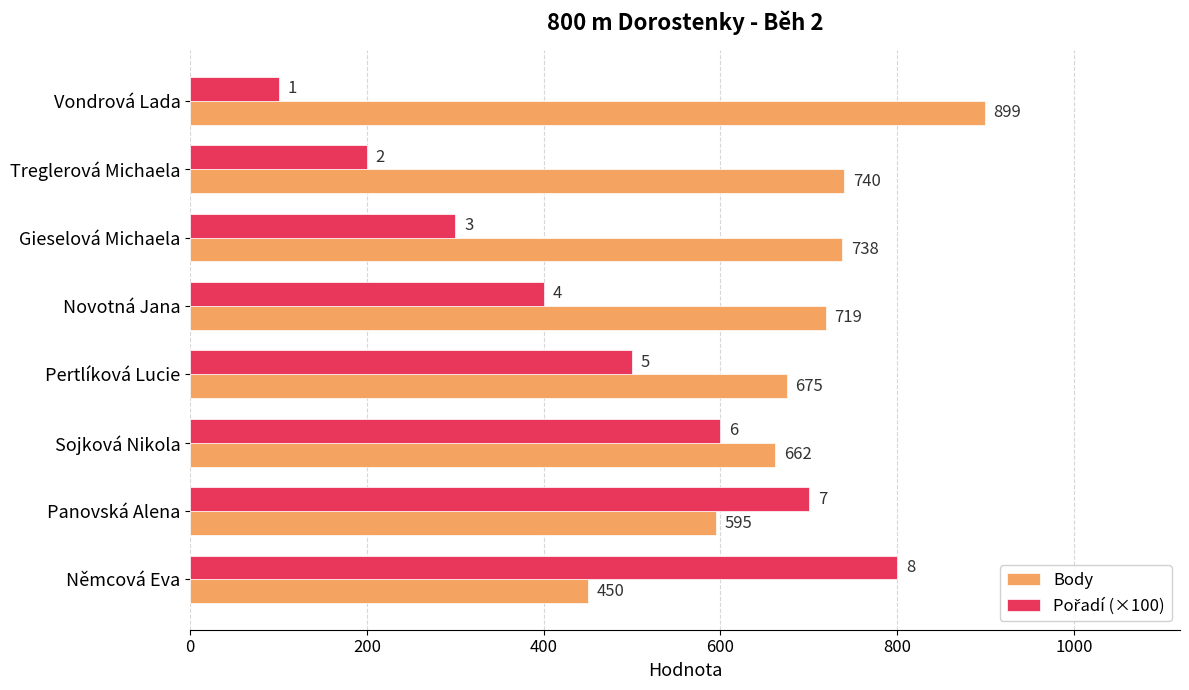

Which series has the largest total across all categories?

Body